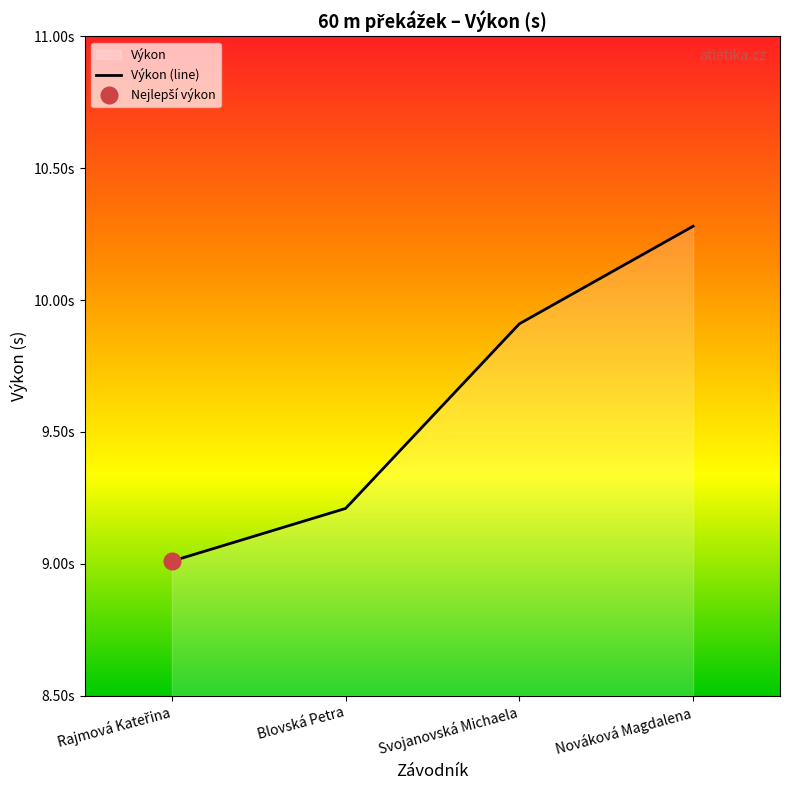

List the labels in order of value, largest first.

Nováková Magdalena, Svojanovská Michaela, Blovská Petra, Rajmová Kateřina